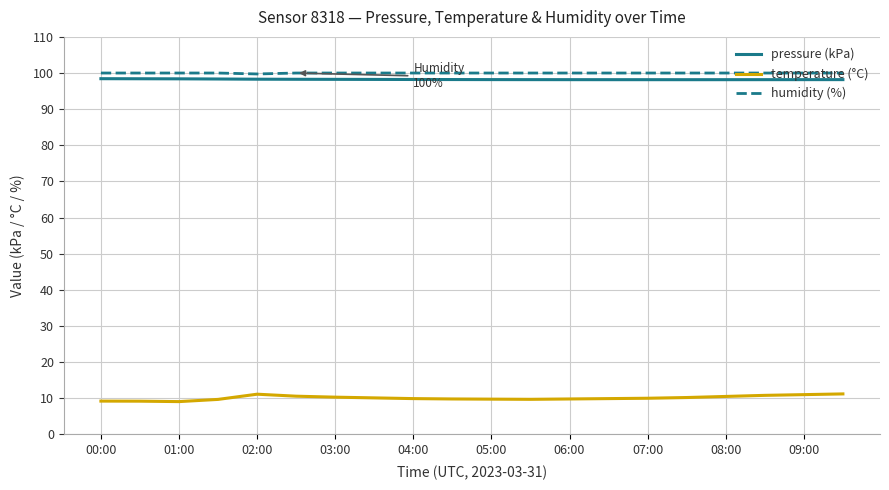

Which series has the largest range (max minus min)?

temperature (°C)